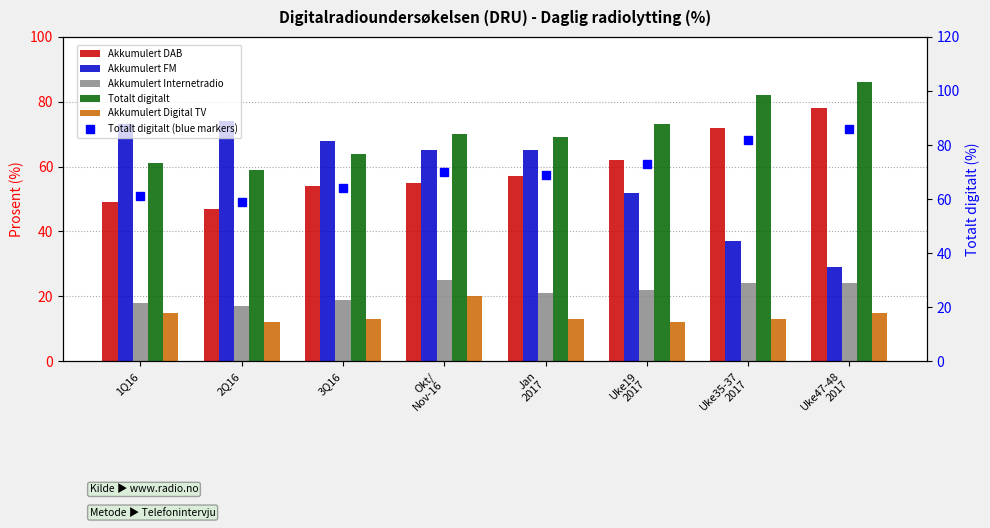

What is the total value across all series at 2Q16?

268